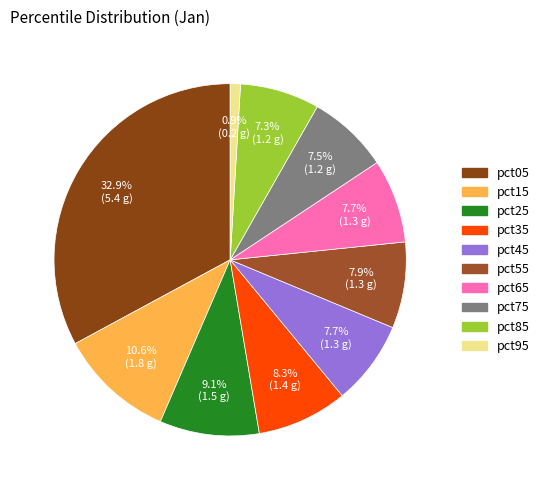

What portion of the pie excludes pct95?

99.1%